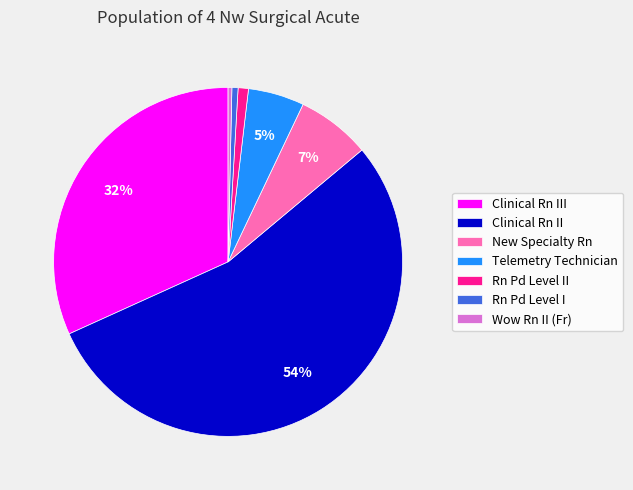

Combined, do Wow Rn II (Fr) and Clinical Rn II account for over 50%?

Yes